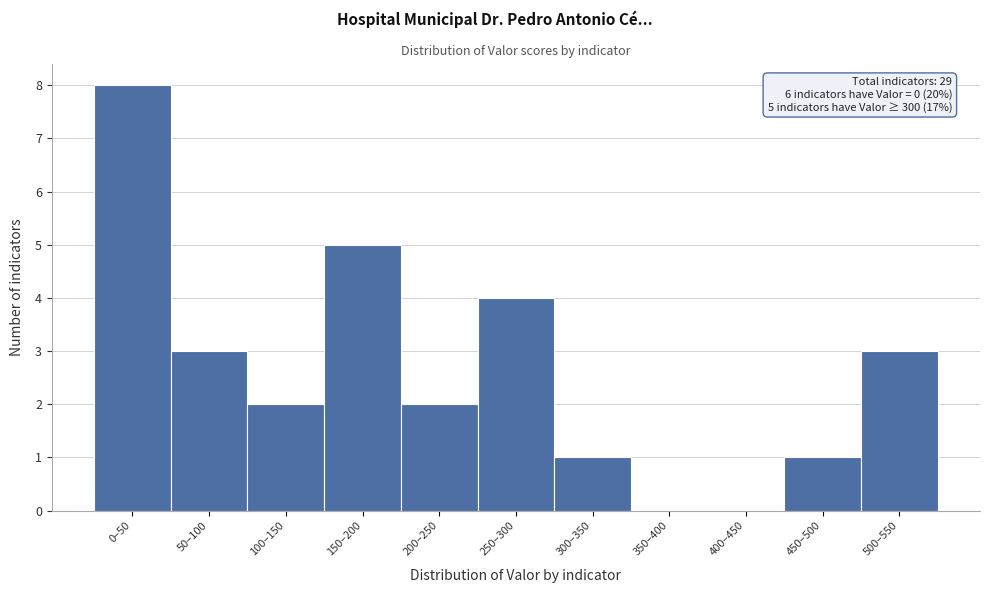

Reading left to right, extract all data points from this chart.

0–50=8	50–100=3	100–150=2	150–200=5	200–250=2	250–300=4	300–350=1	350–400=0	400–450=0	450–500=1	500–550=3